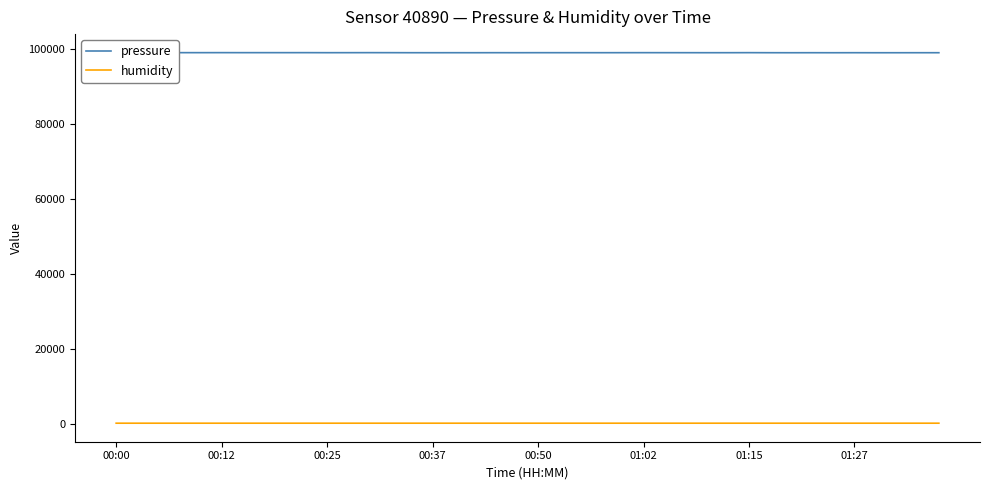

How many humidity values are between 94 and 95?

40